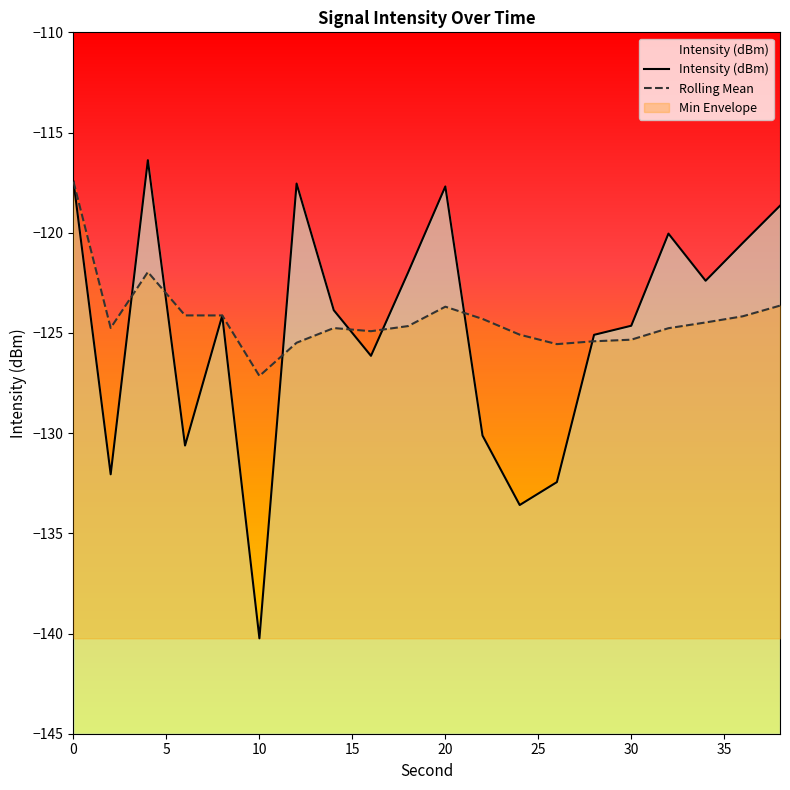

Reading left to right, what are all the values shown in this chart?

Intensity (dBm): -117.4	-132.1	-116.4	-130.6	-124.1	-140.2	-117.5	-123.9	-126.1	-122.0	-117.7	-130.1	-133.6	-132.4	-125.1	-124.6	-120.0	-122.4	-120.5	-118.7
Rolling Mean: -117.4	-124.8	-122.0	-124.1	-124.1	-127.1	-125.5	-124.8	-124.9	-124.7	-123.7	-124.3	-125.1	-125.6	-125.4	-125.3	-124.8	-124.5	-124.2	-123.6